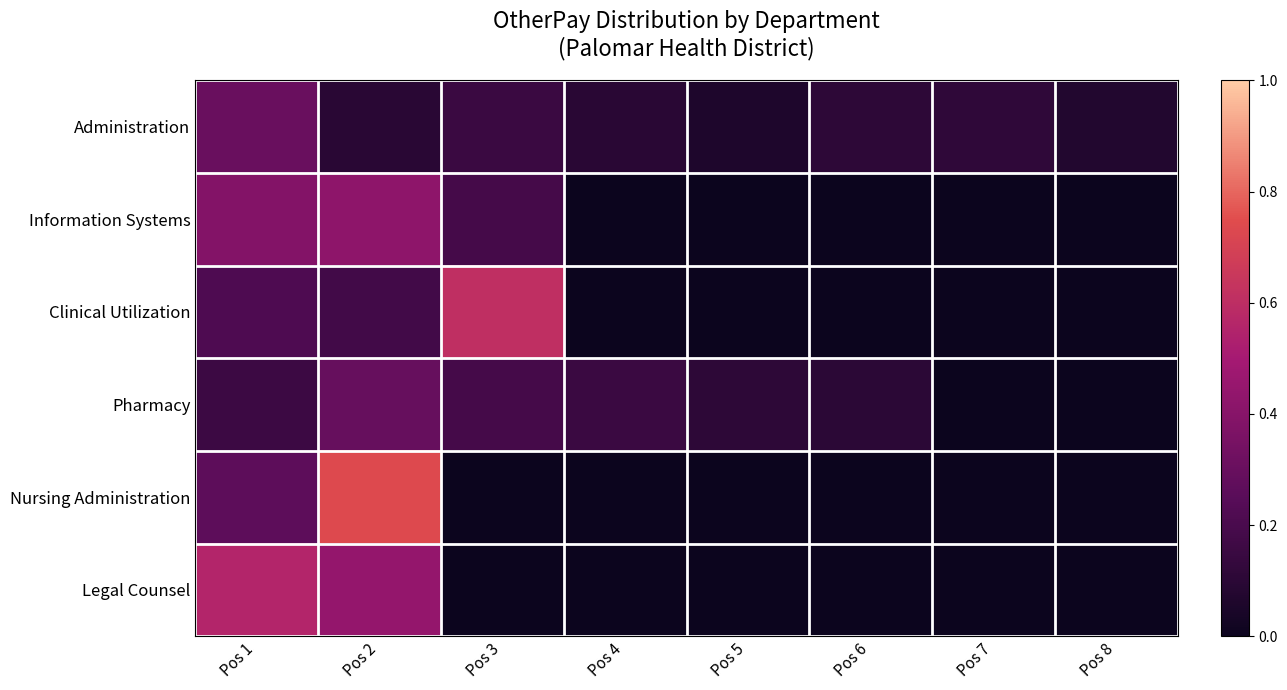

Between Pos 4 and Pos 7, which series saw the biggest shift?

Pharmacy